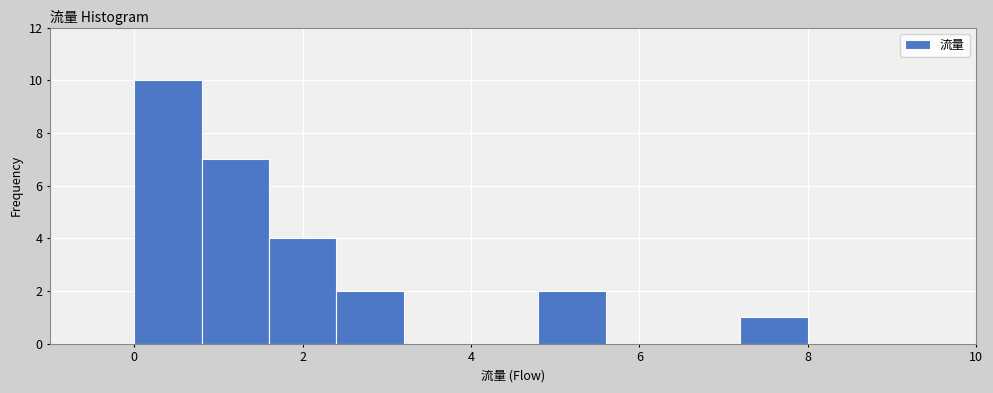

Reading left to right, transcribe this chart: for each bar, give the range it covers on the x-axis and its height. The values are not printed on the chart, so give them approximately, as read against the axis.

0.0 to 0.8: 10
0.8 to 1.6: 7
1.6 to 2.4: 4
2.4 to 3.2: 2
3.2 to 4.0: 0
4.0 to 4.8: 0
4.8 to 5.6: 2
5.6 to 6.4: 0
6.4 to 7.2: 0
7.2 to 8.0: 1